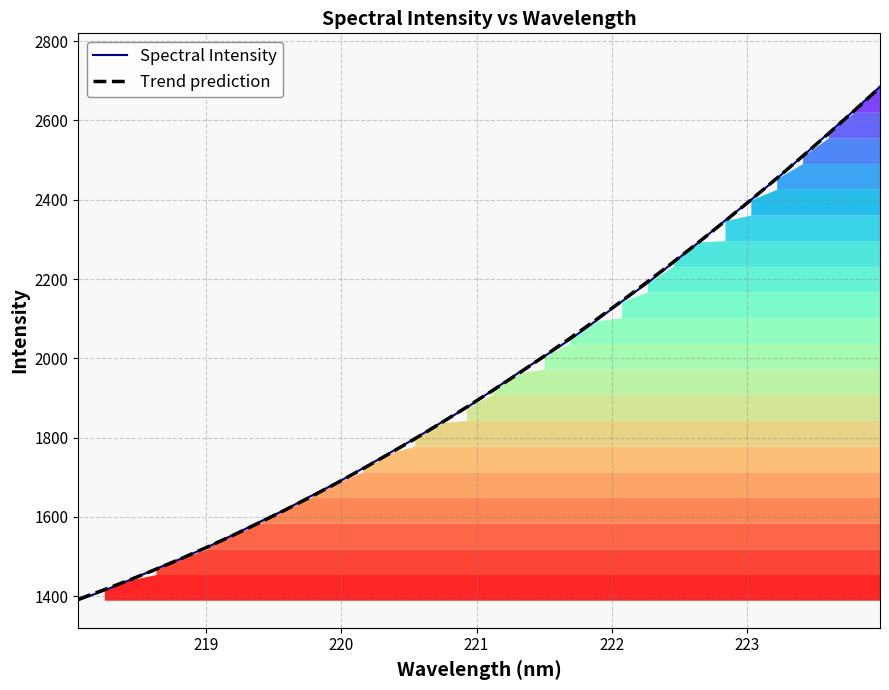

True or false: Trend prediction has a value of 3149.5 at 20.

False